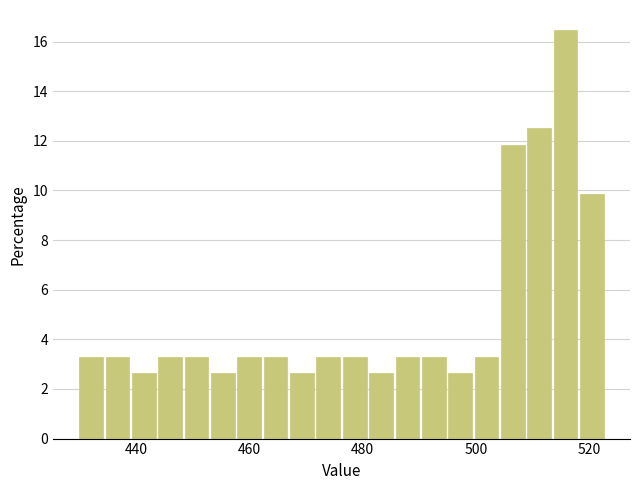

Around what value on the x-axis is the tallest bar? Give the approximate position of its centre, as read against the axis.

516